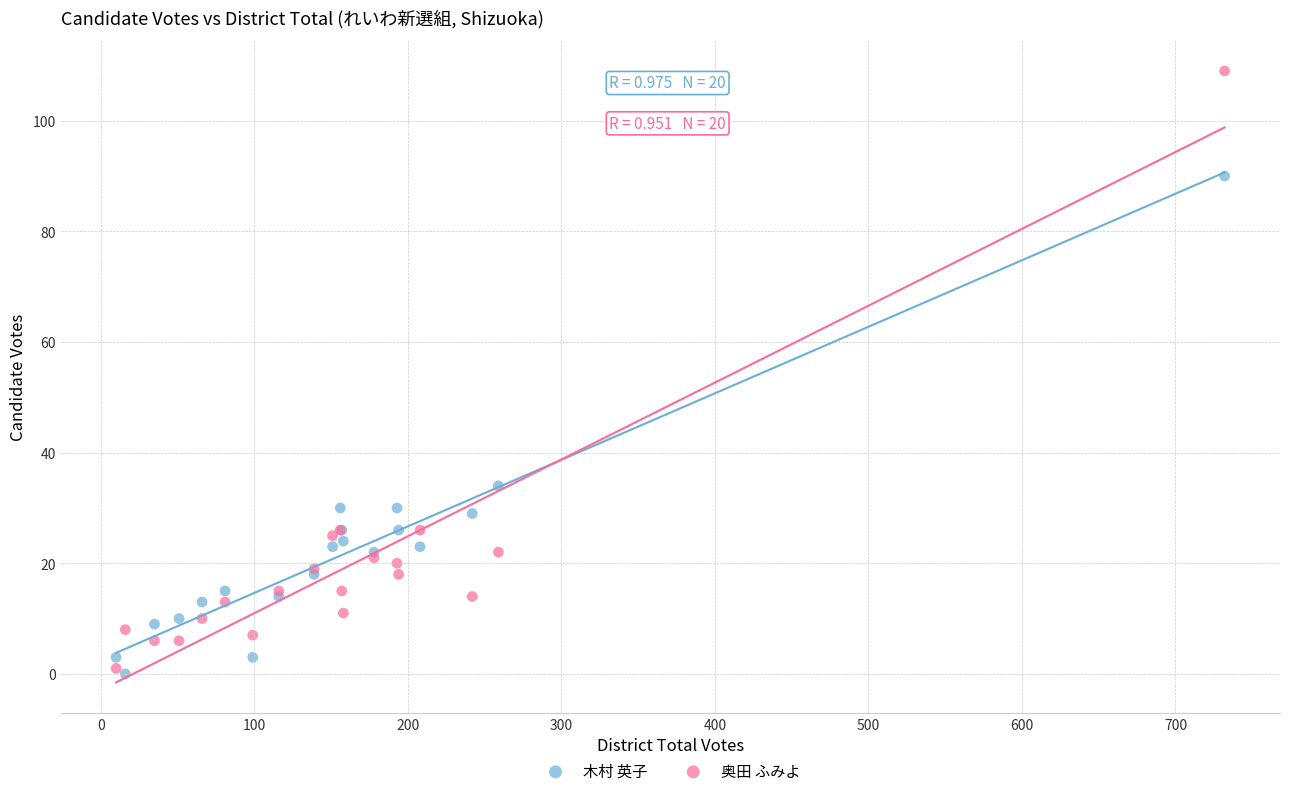

Which series contains the highest Y value?

奥田 ふみよ